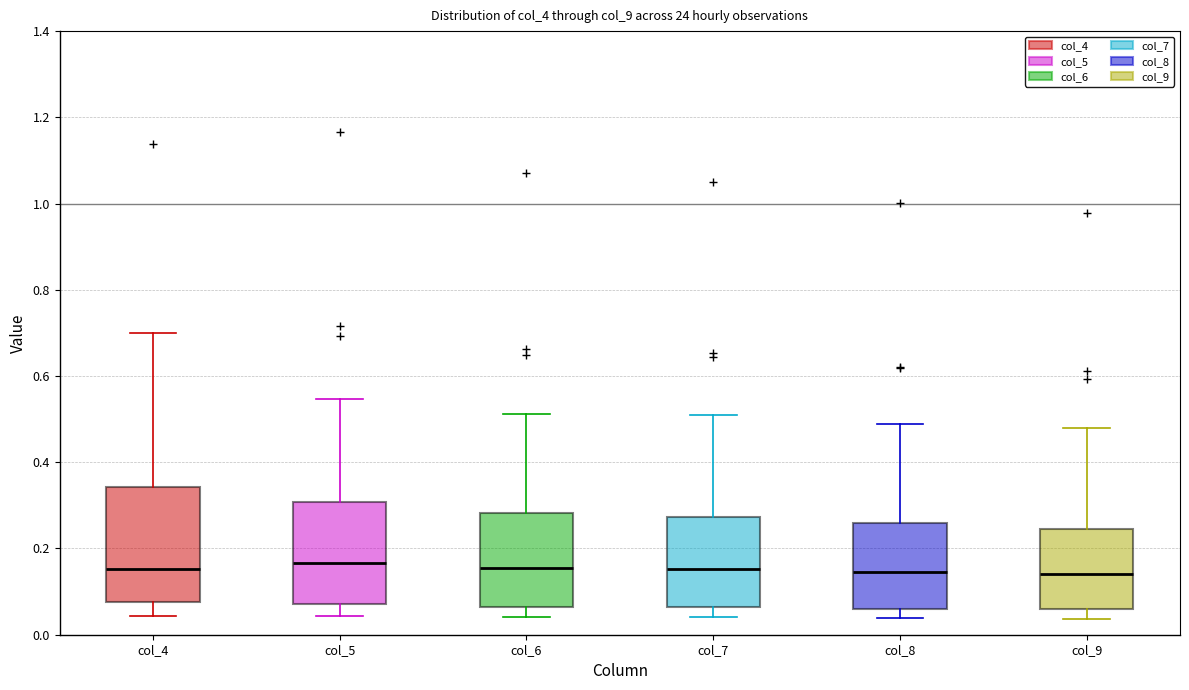

Reading left to right, transcribe this box plot: for each box, give where its median line is, the range the box spans, and where its two whiskers end, as read against the y-axis. The values are not printed on the chart, so give them approximately, as read against the axis.

col_4: median 0.16, box 0.08 to 0.34, whiskers 0.04 to 0.70
col_5: median 0.16, box 0.08 to 0.30, whiskers 0.04 to 0.54
col_6: median 0.16, box 0.06 to 0.28, whiskers 0.04 to 0.52
col_7: median 0.16, box 0.06 to 0.28, whiskers 0.04 to 0.50
col_8: median 0.14, box 0.06 to 0.26, whiskers 0.04 to 0.48
col_9: median 0.14, box 0.06 to 0.24, whiskers 0.04 to 0.48